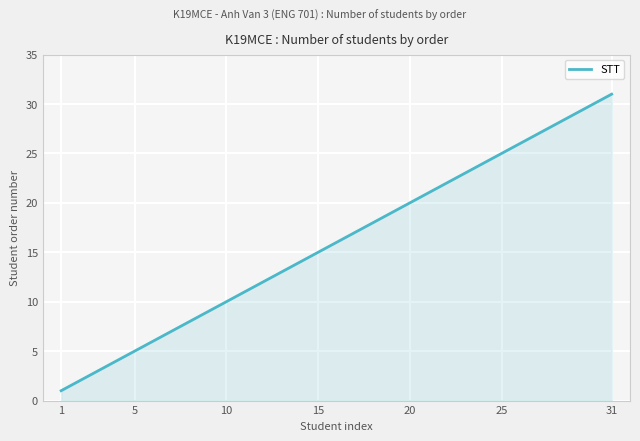

What is the difference between the maximum and minimum values?

30.0